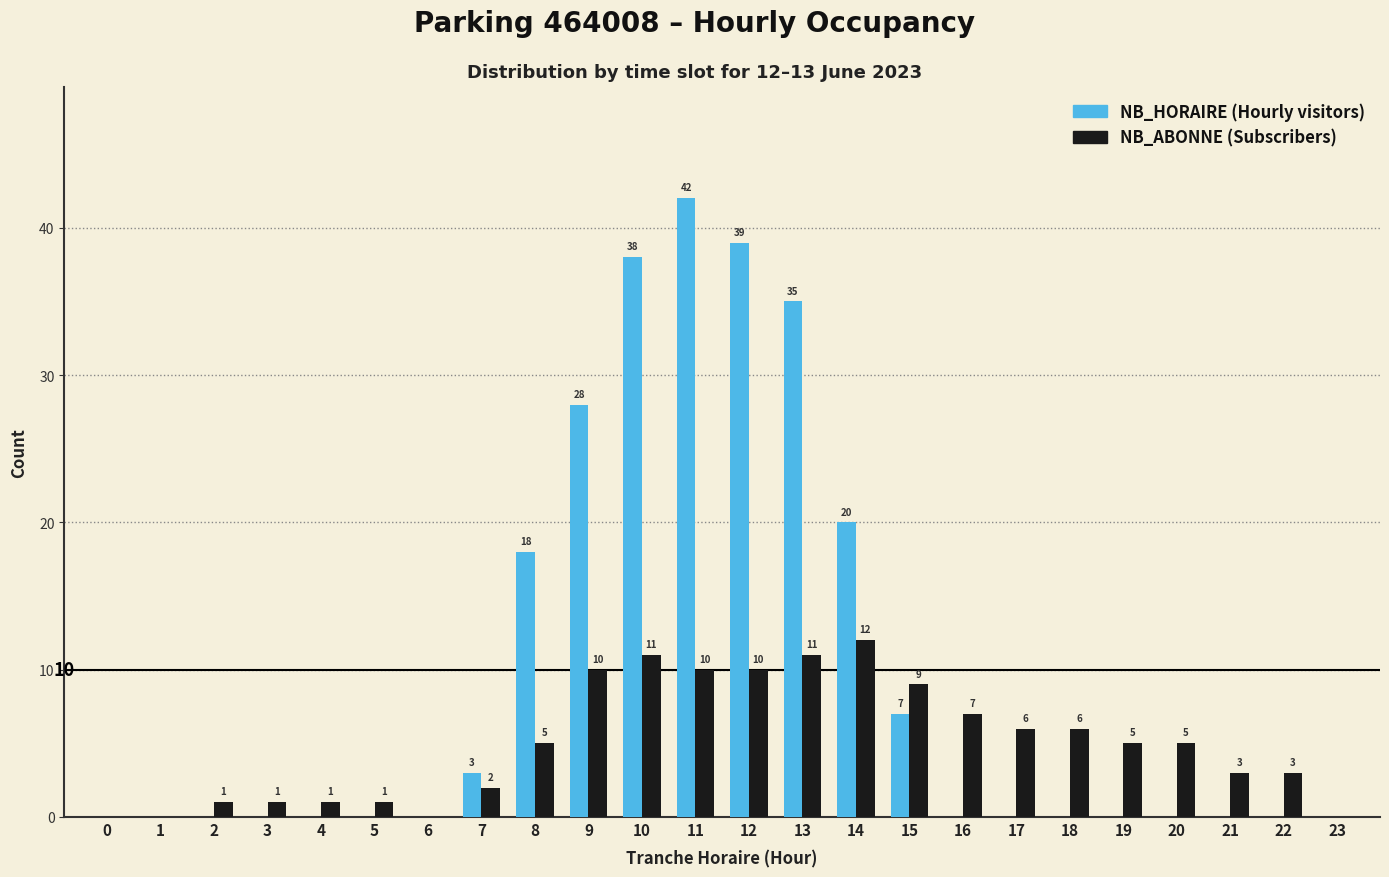

Reading left to right, what are all the values shown in this chart?

NB_HORAIRE: 0=0	1=0	2=0	3=0	4=0	5=0	6=0	7=3	8=18	9=28	10=38	11=42	12=39	13=35	14=20	15=7	16=0	17=0	18=0	19=0	20=0	21=0	22=0	23=0
NB_ABONNE: 0=0	1=0	2=1	3=1	4=1	5=1	6=0	7=2	8=5	9=10	10=11	11=10	12=10	13=11	14=12	15=9	16=7	17=6	18=6	19=5	20=5	21=3	22=3	23=0